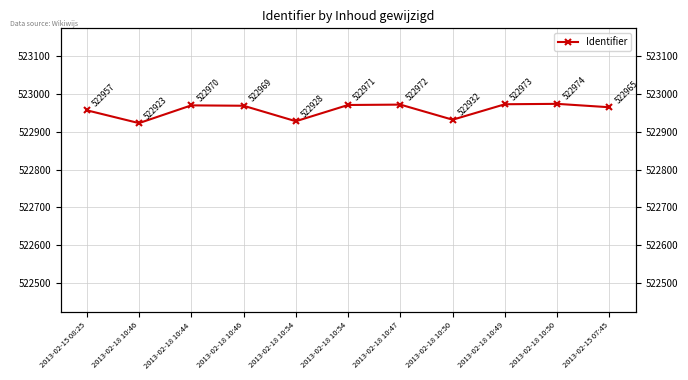

Read the value at 2013-02-15 08:25.

522957